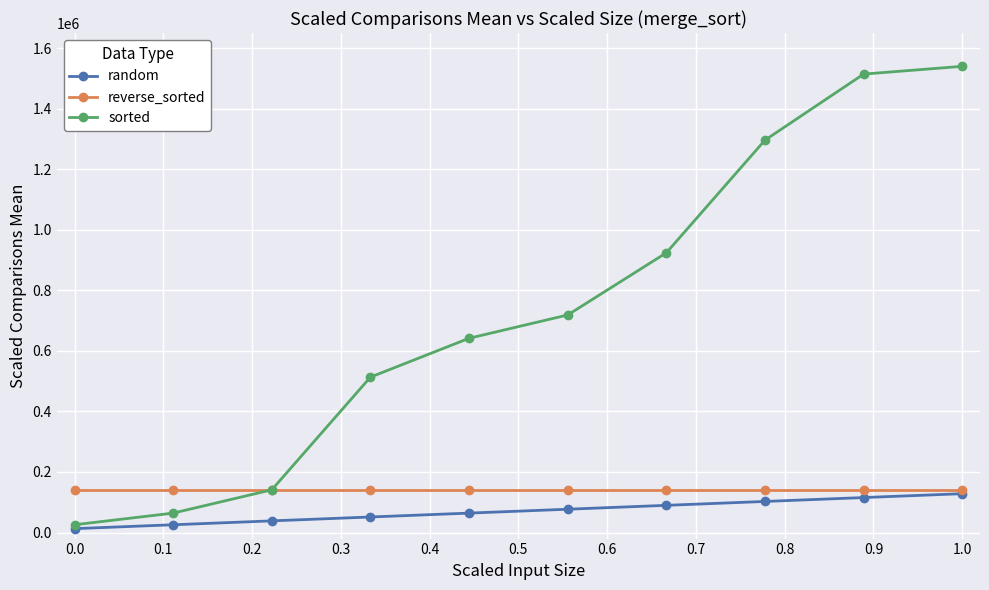

What is the smallest value displayed?

12833.3